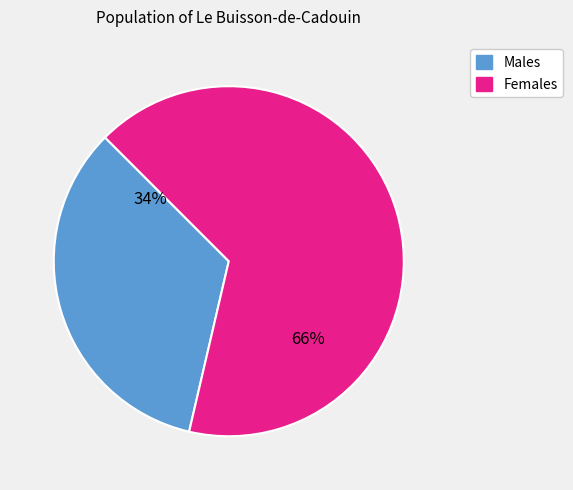

To the nearest percent, what is the average slice percentage?

50%